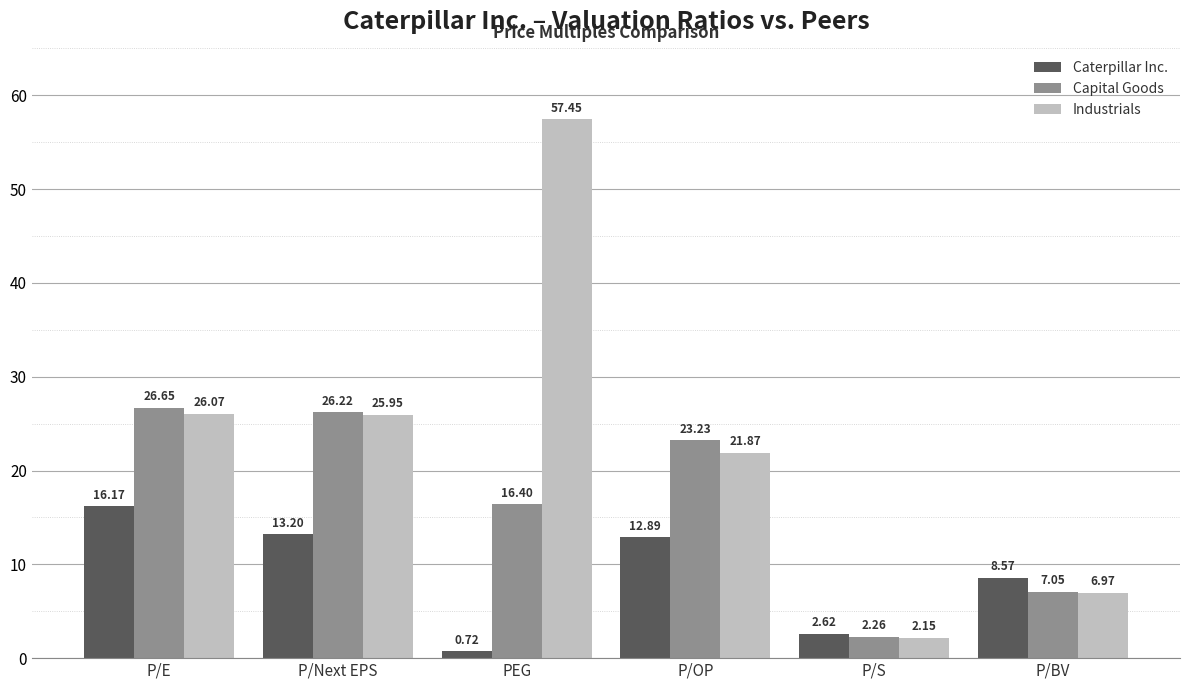

At P/E, list the series in order from smallest to largest.

Caterpillar Inc., Industrials, Capital Goods